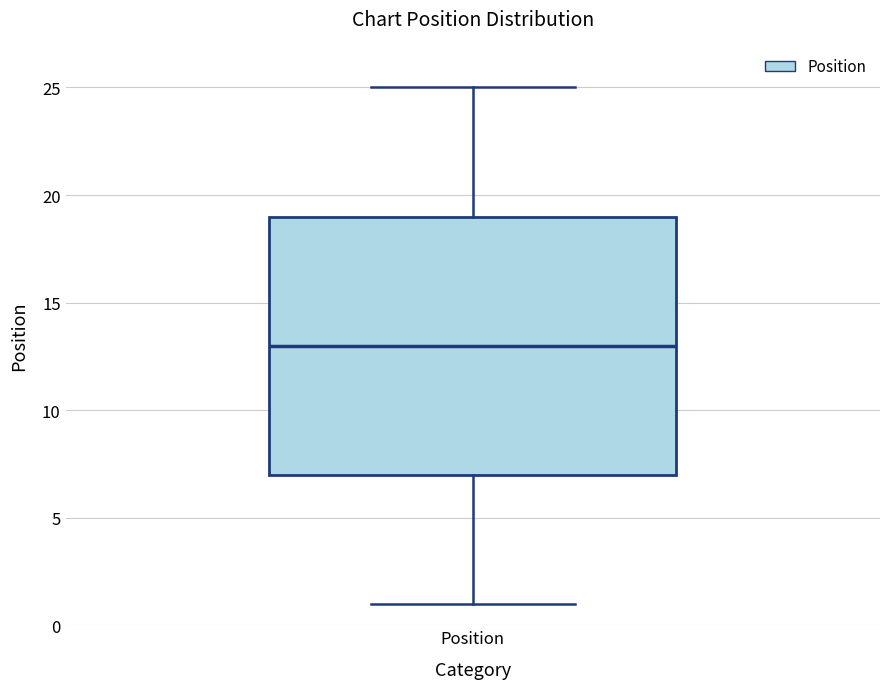

Read this box plot against the y-axis: the position of the median line, the range covered by the box, and the ends of both whiskers. The values are not printed on the chart, so give them approximately, as read against the axis.

median 13, box 7 to 19, whiskers 1 to 25